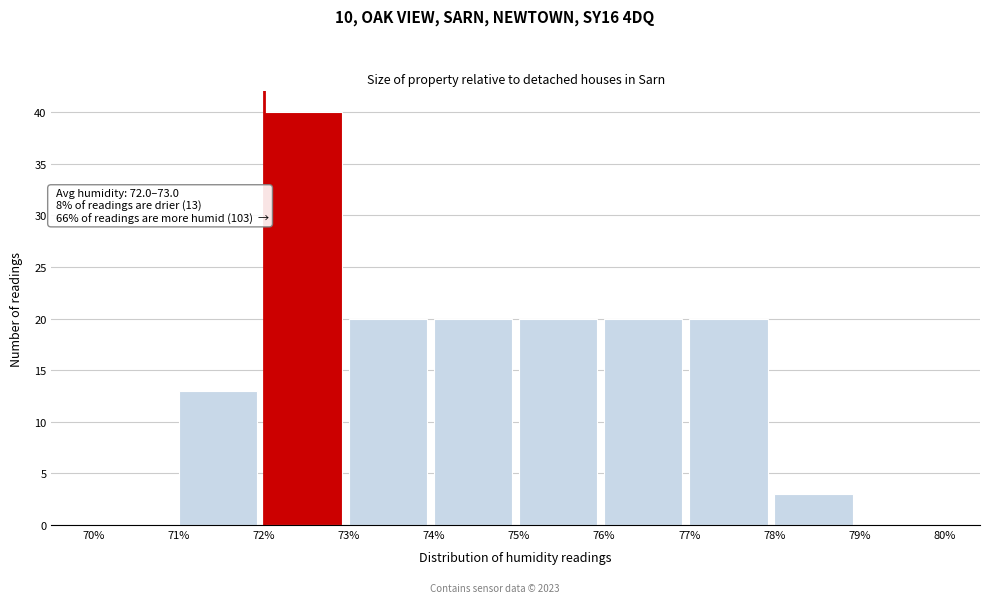

Which range on the x-axis has the tallest bar?

72% to 73%